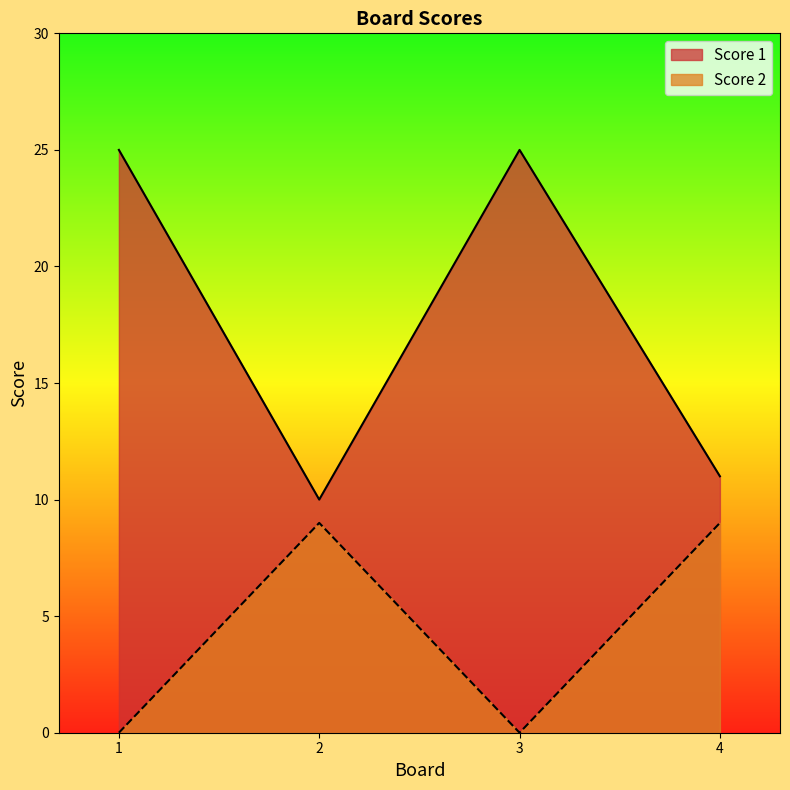

Reading left to right, what are all the values shown in this chart?

Score 1: 1=25	2=10	3=25	4=11
Score 2: 1=0	2=9	3=0	4=9